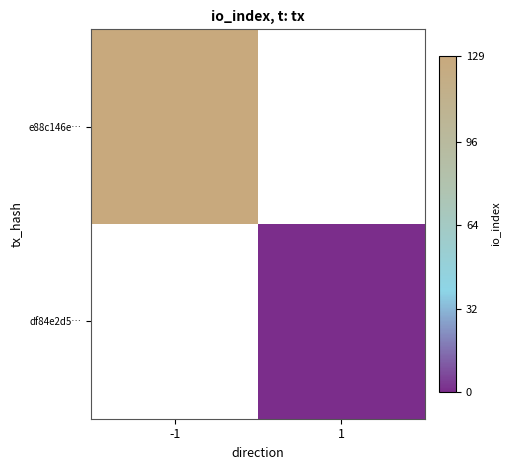

What is the minimum value for e88c146e…?

129.0